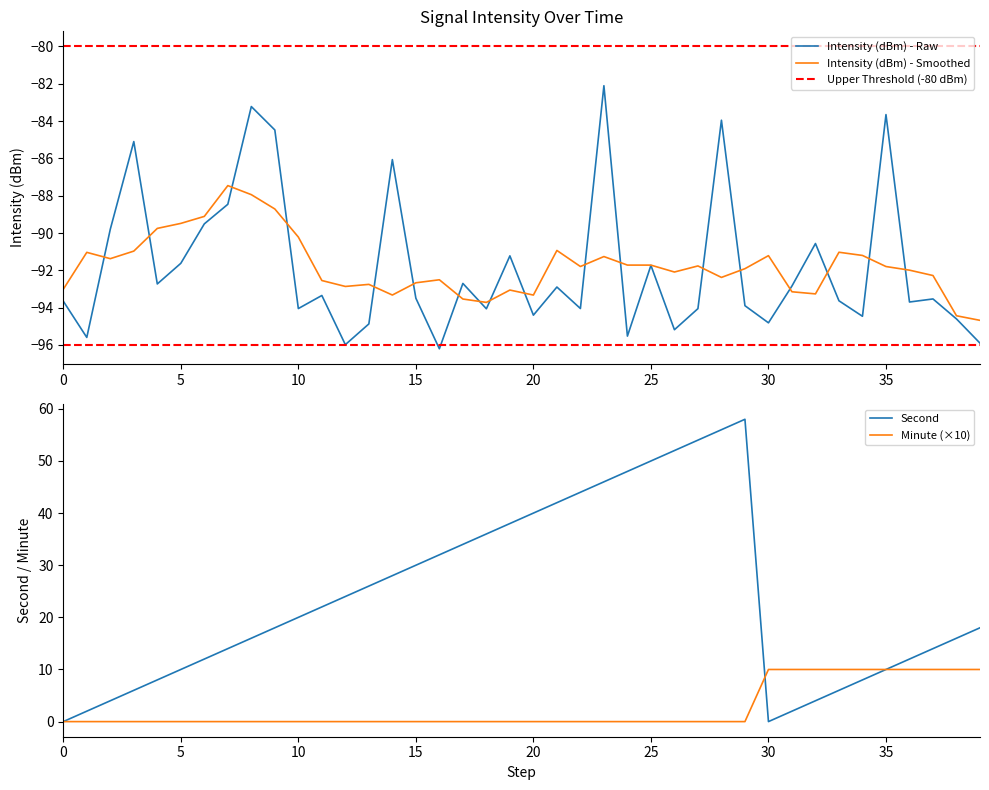

Between 20 and 18, which is larger?

18